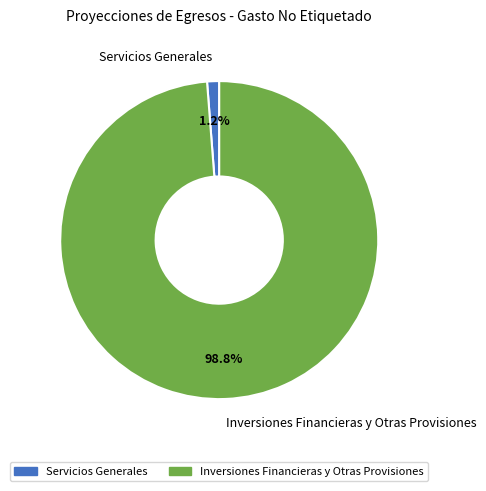

Which has a higher value, Servicios Generales or Inversiones Financieras y Otras Provisiones?

Inversiones Financieras y Otras Provisiones